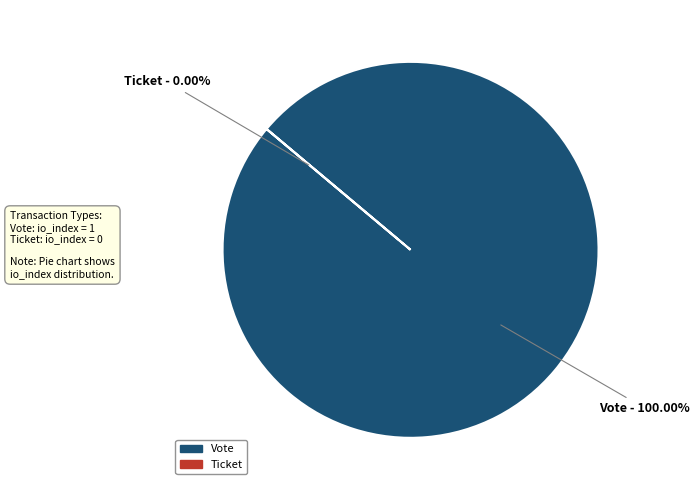

To the nearest percent, what is the difference between the largest and smallest slice percentages?

100%